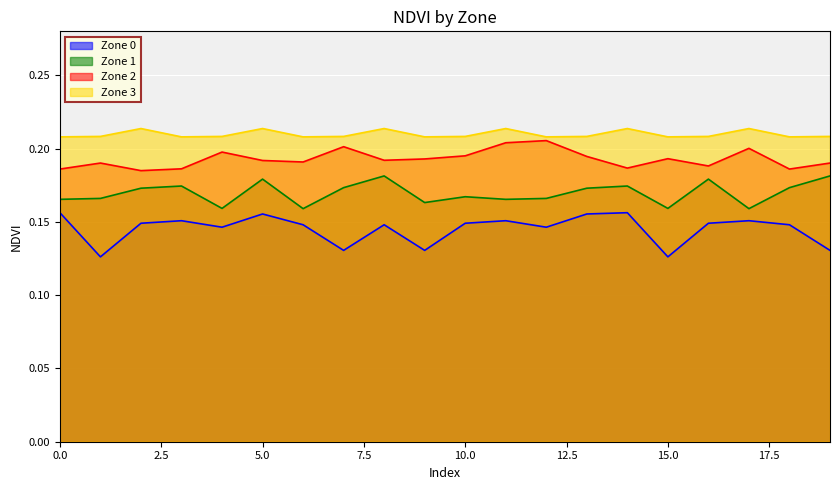

List the series in order of their overall mean, lowest first.

Zone 0, Zone 1, Zone 2, Zone 3